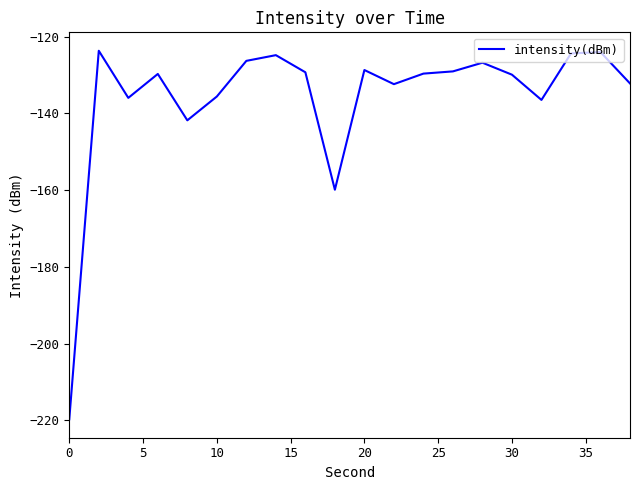

How many series are shown in this chart?

1